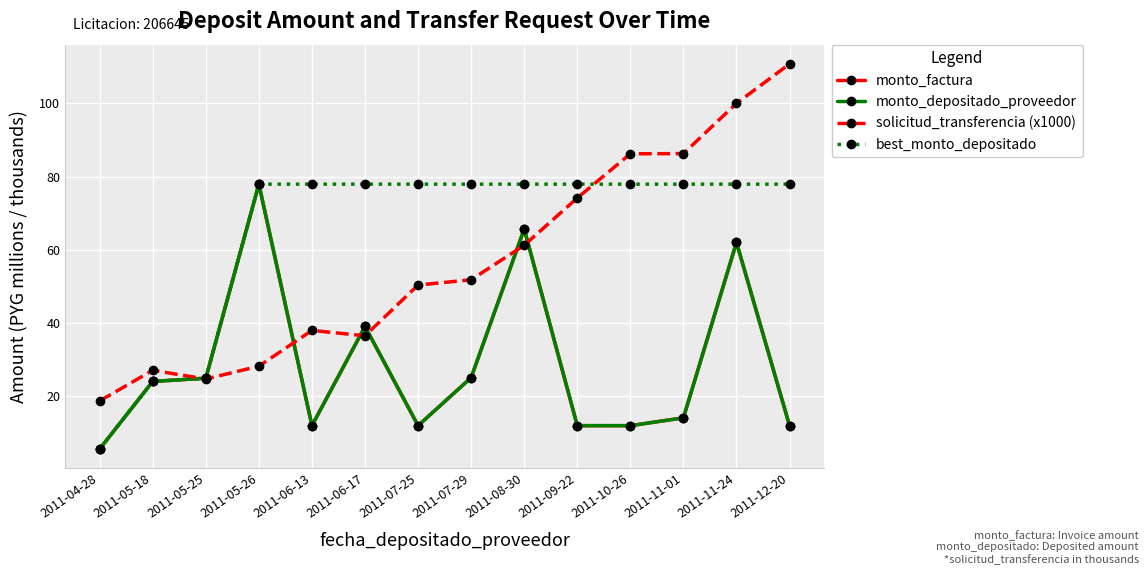

What is the maximum value shown in the chart?

110.7